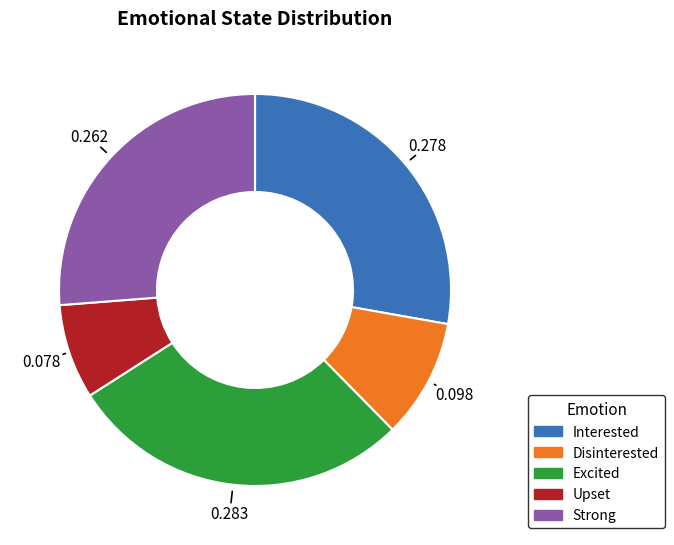

Between Excited and Interested, which is larger?

Excited